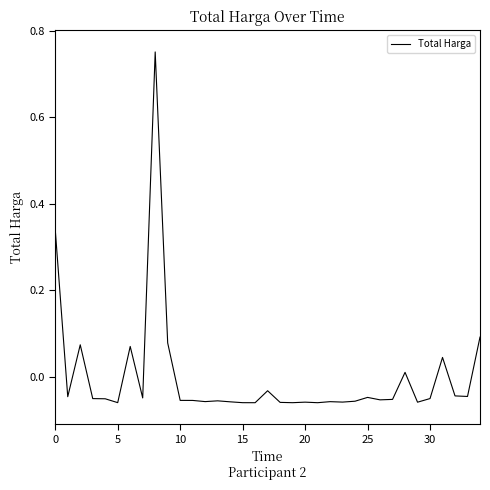

How many lines are shown in the chart?

1